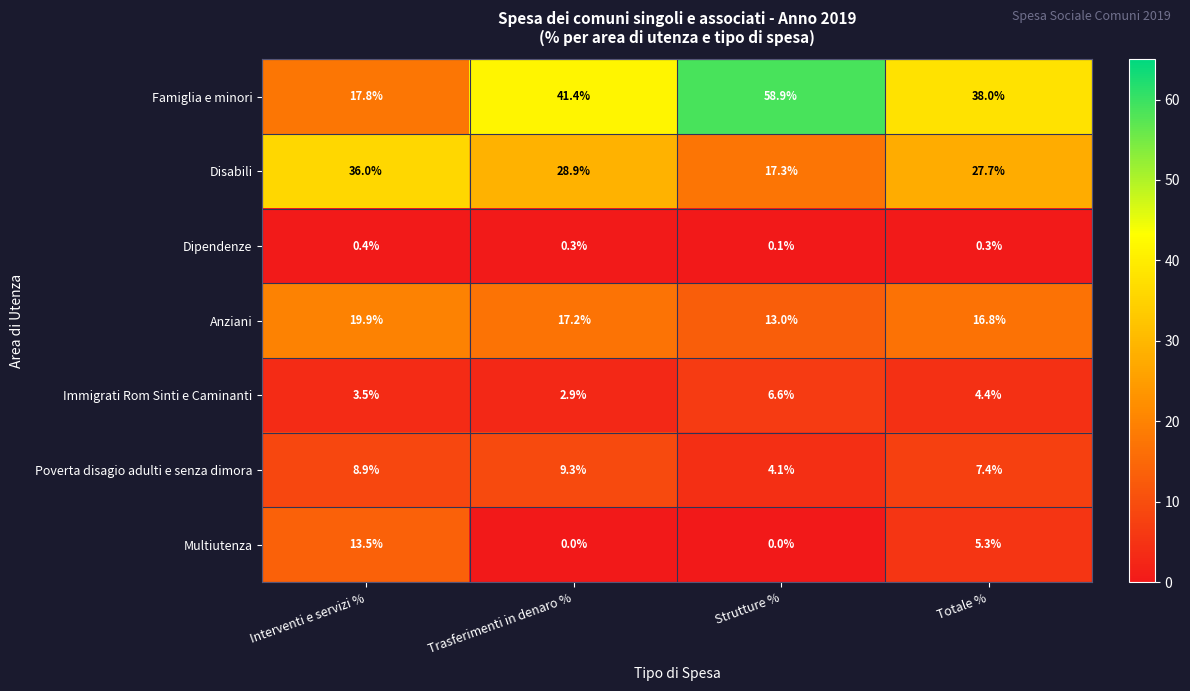

Which series has the largest total across all categories?

Famiglia e minori